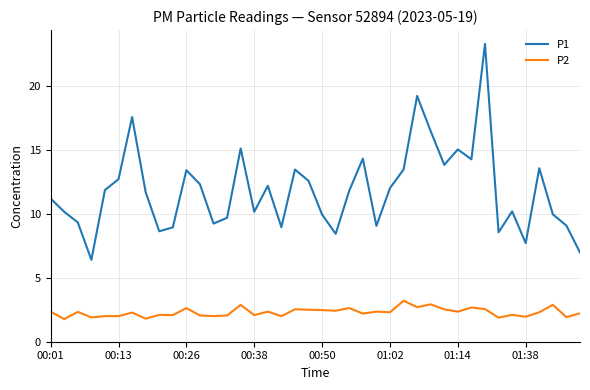

What is the difference between the maximum and minimum values in the P2 series?

1.4